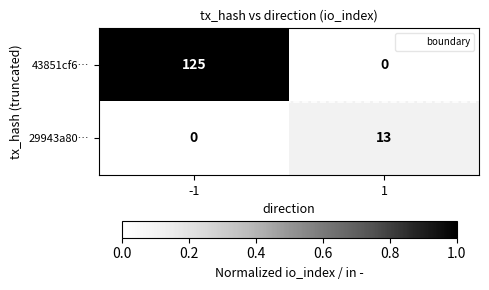

Is it true that 29943a80… equals -6 at -1?

False